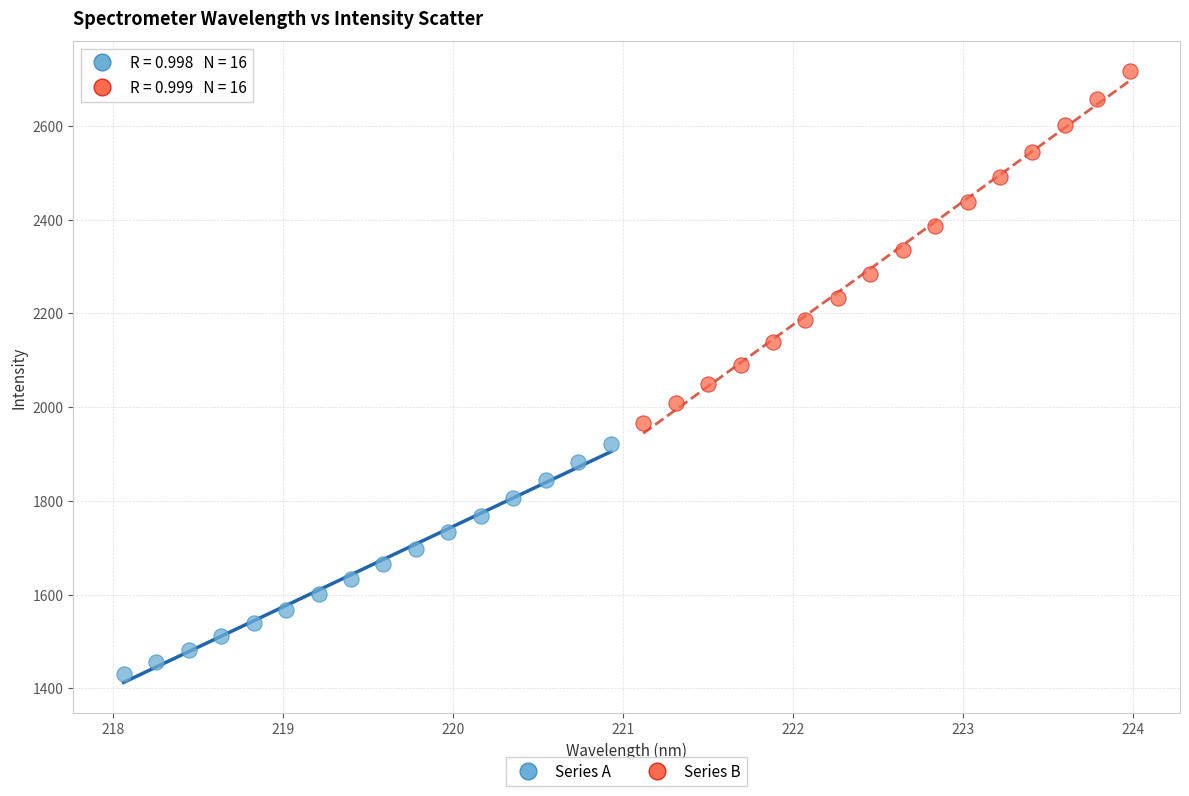

Which series reaches the maximum Y coordinate?

Series B